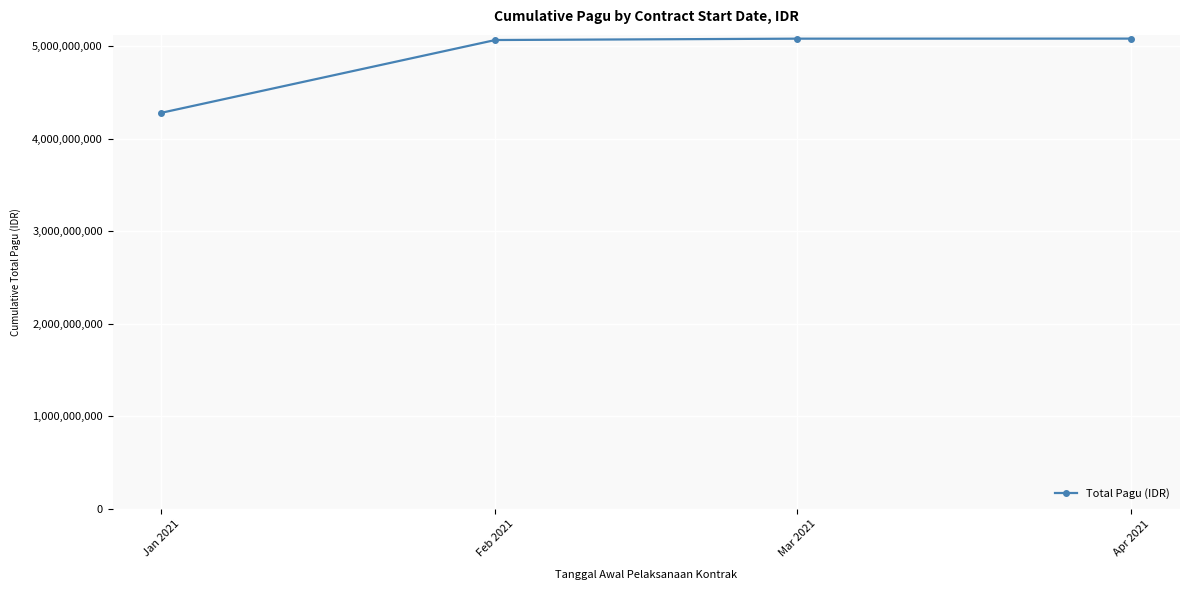

What is the label of the 3rd point from the left?

Mar 2021